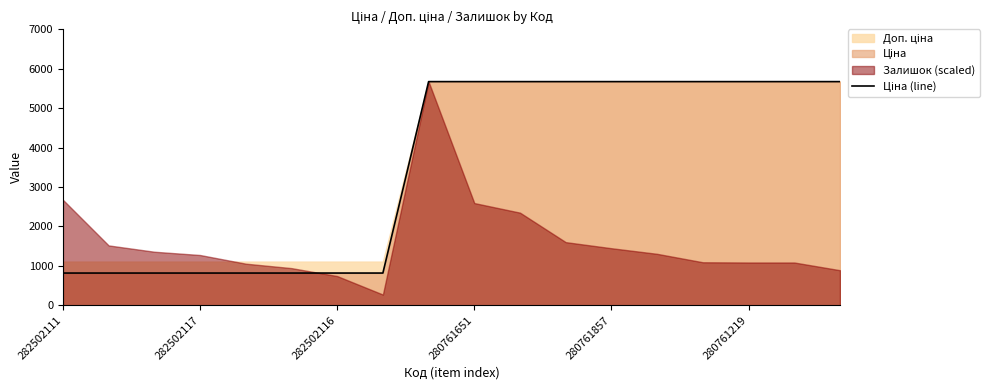

Reading left to right, transcribe all the data shown in this chart.

818.5	818.5	818.5	818.5	818.5	818.5	818.5	818.5	5673.8	5673.8	5673.8	5673.8	5673.8	5673.8	5673.8	5673.8	5673.8	5673.8